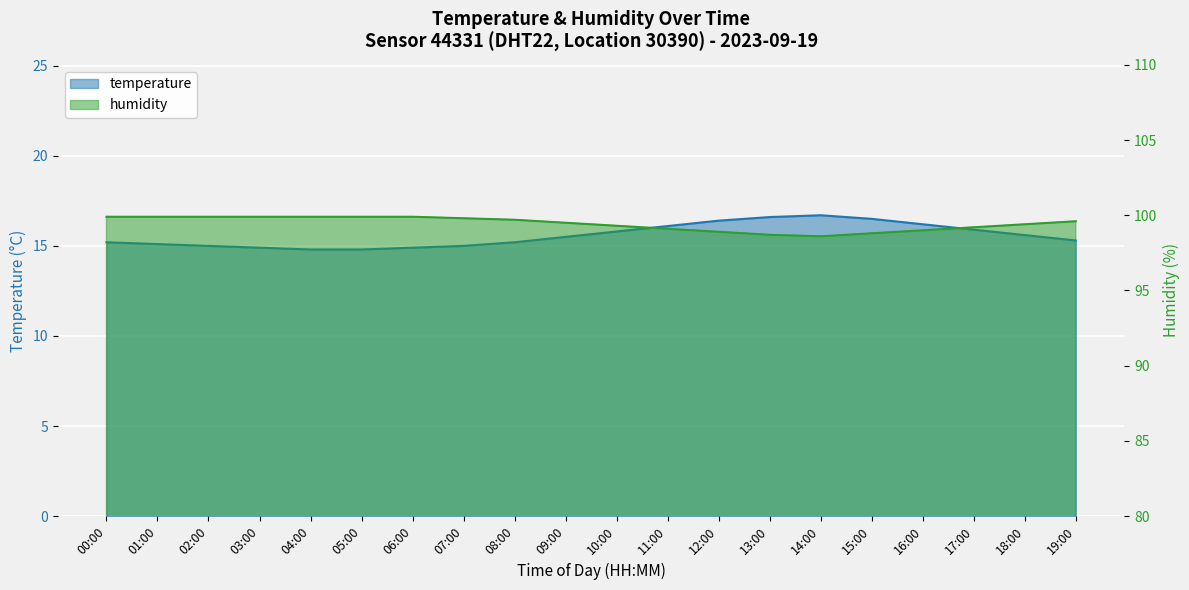

Where does the humidity series first go above 99?

00:00